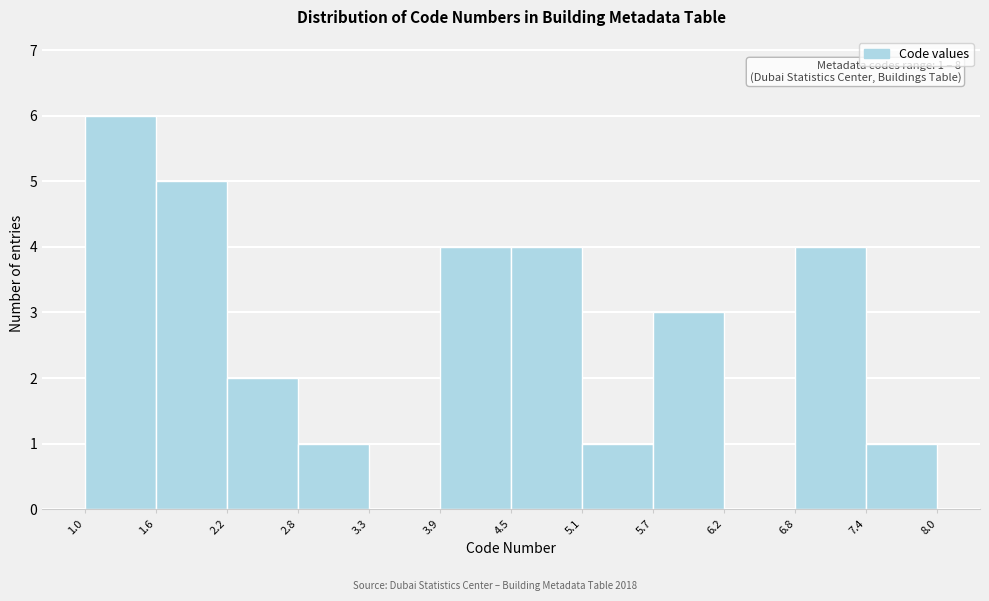

Which range on the x-axis has the tallest bar?

1.0 to 1.6